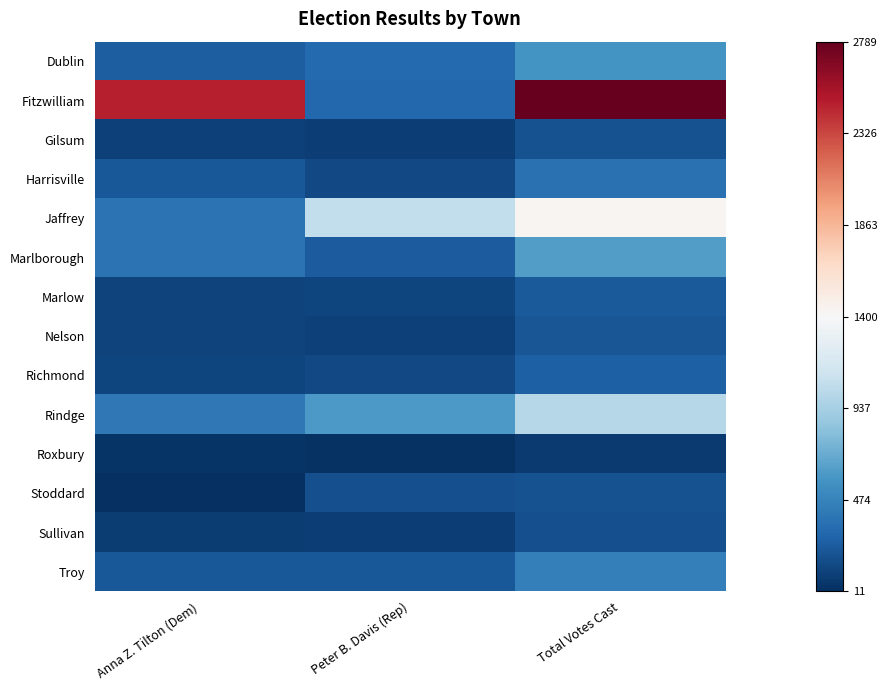

Reading left to right, what are all the values shown in this chart?

Dublin: Anna Z. Tilton (Dem)=251	Peter B. Davis (Rep)=320	Total Votes Cast=571
Fitzwilliam: Anna Z. Tilton (Dem)=2478	Peter B. Davis (Rep)=311	Total Votes Cast=2789
Gilsum: Anna Z. Tilton (Dem)=100	Peter B. Davis (Rep)=95	Total Votes Cast=195
Harrisville: Anna Z. Tilton (Dem)=223	Peter B. Davis (Rep)=144	Total Votes Cast=367
Jaffrey: Anna Z. Tilton (Dem)=376	Peter B. Davis (Rep)=1053	Total Votes Cast=1429
Marlborough: Anna Z. Tilton (Dem)=378	Peter B. Davis (Rep)=249	Total Votes Cast=627
Marlow: Anna Z. Tilton (Dem)=116	Peter B. Davis (Rep)=122	Total Votes Cast=238
Nelson: Anna Z. Tilton (Dem)=112	Peter B. Davis (Rep)=103	Total Votes Cast=215
Richmond: Anna Z. Tilton (Dem)=127	Peter B. Davis (Rep)=144	Total Votes Cast=271
Rindge: Anna Z. Tilton (Dem)=405	Peter B. Davis (Rep)=601	Total Votes Cast=1006
Roxbury: Anna Z. Tilton (Dem)=43	Peter B. Davis (Rep)=28	Total Votes Cast=71
Stoddard: Anna Z. Tilton (Dem)=11	Peter B. Davis (Rep)=181	Total Votes Cast=192
Sullivan: Anna Z. Tilton (Dem)=81	Peter B. Davis (Rep)=95	Total Votes Cast=176
Troy: Anna Z. Tilton (Dem)=228	Peter B. Davis (Rep)=218	Total Votes Cast=446